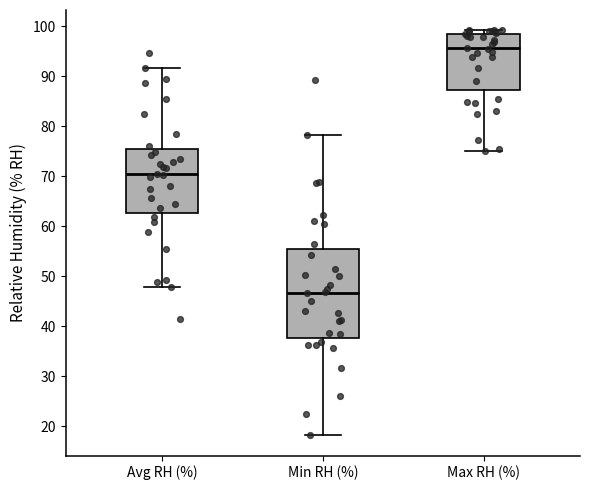

Which box's median line is the highest?

Max RH (%)